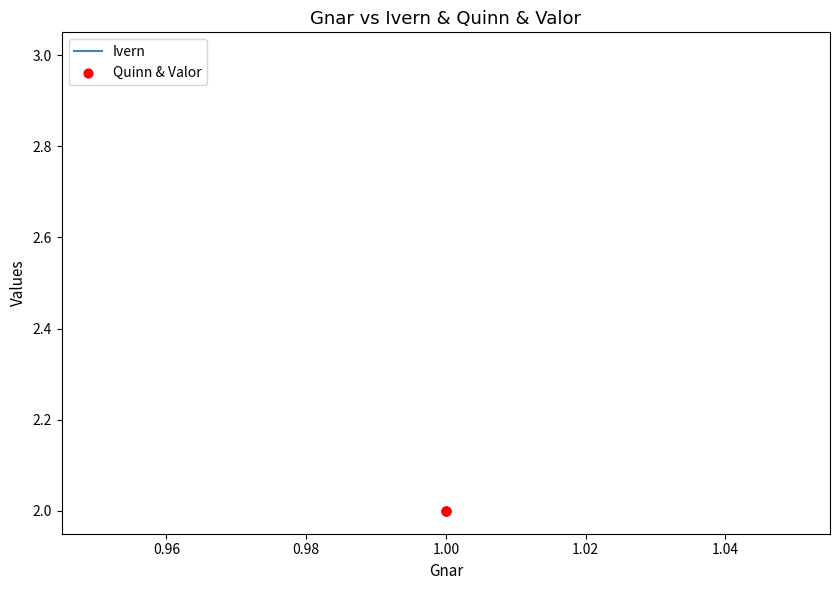

At how many categories does at least one series exceed 2?

3